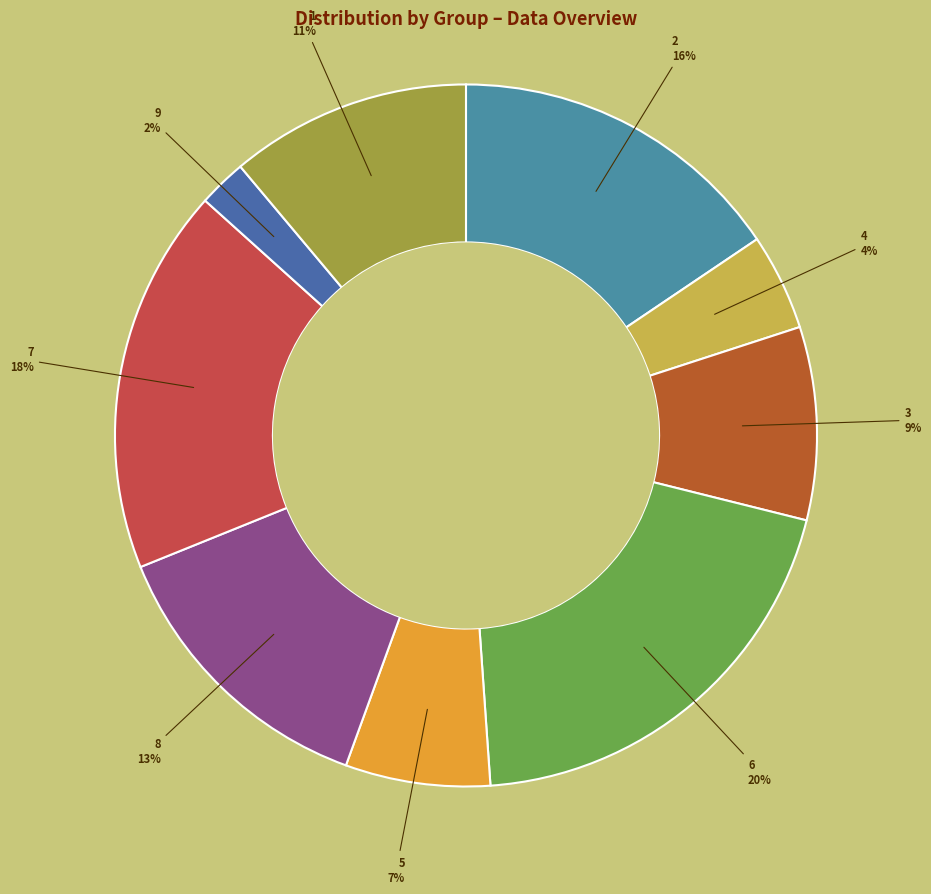

Do 3 and 6 together represent more than half of the pie?

No